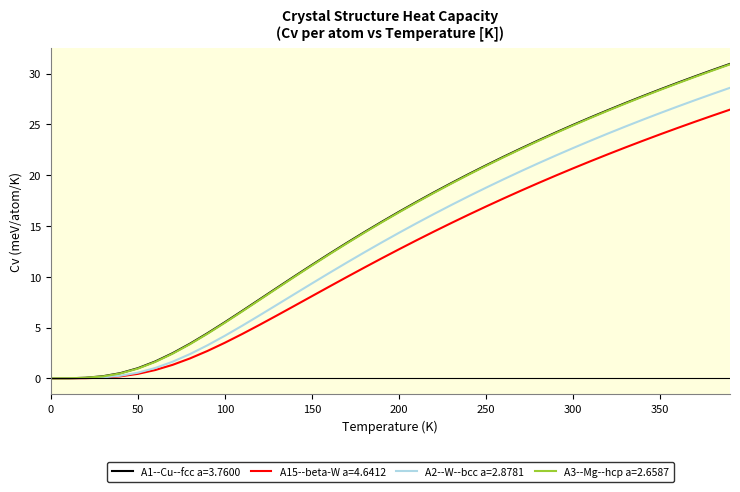

What is the maximum value shown in the chart?

31.0